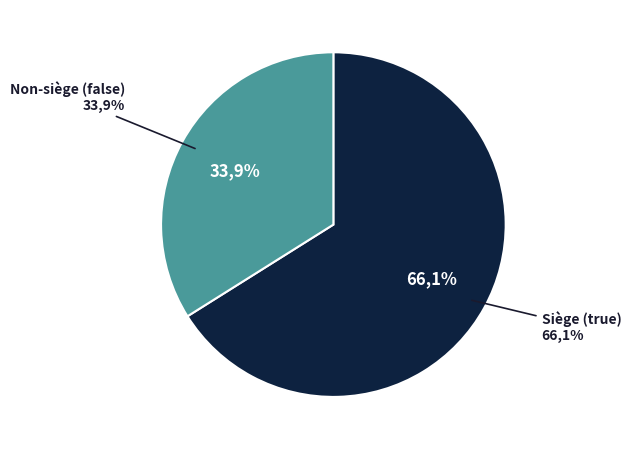

Which category accounts for the majority?

true